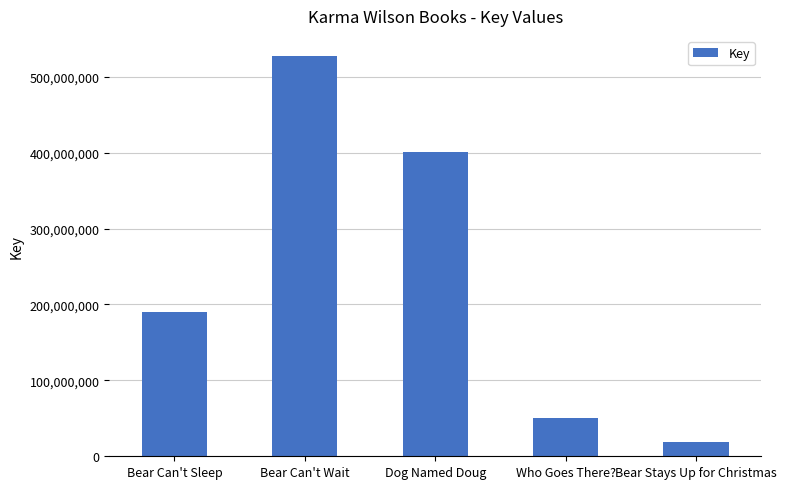

How many bars are there in total?

5